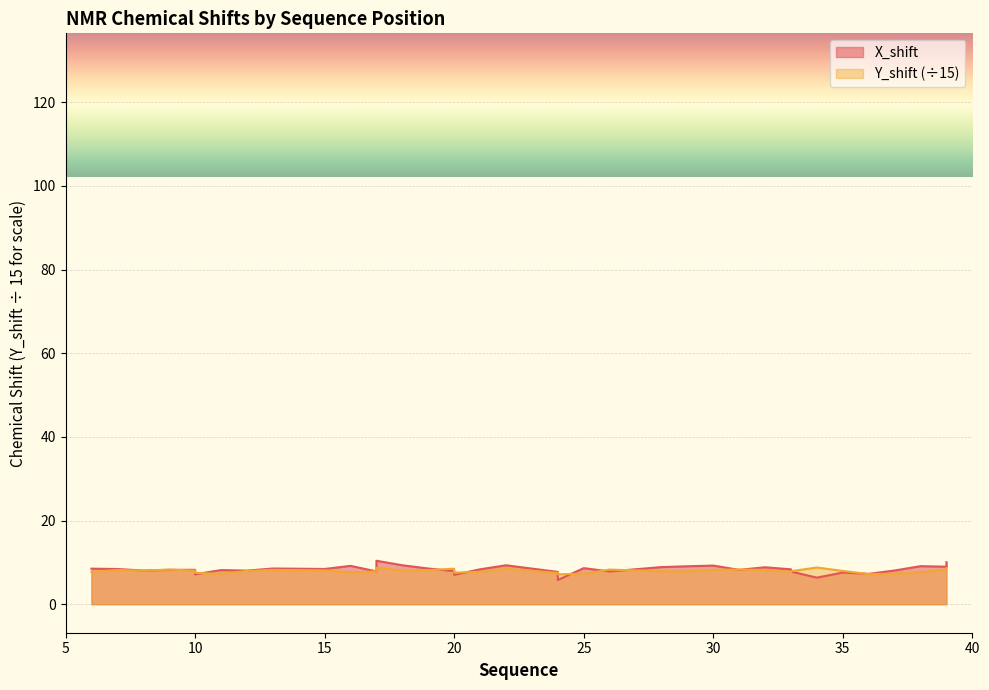

At how many categories does at least one series exceed 8?

29